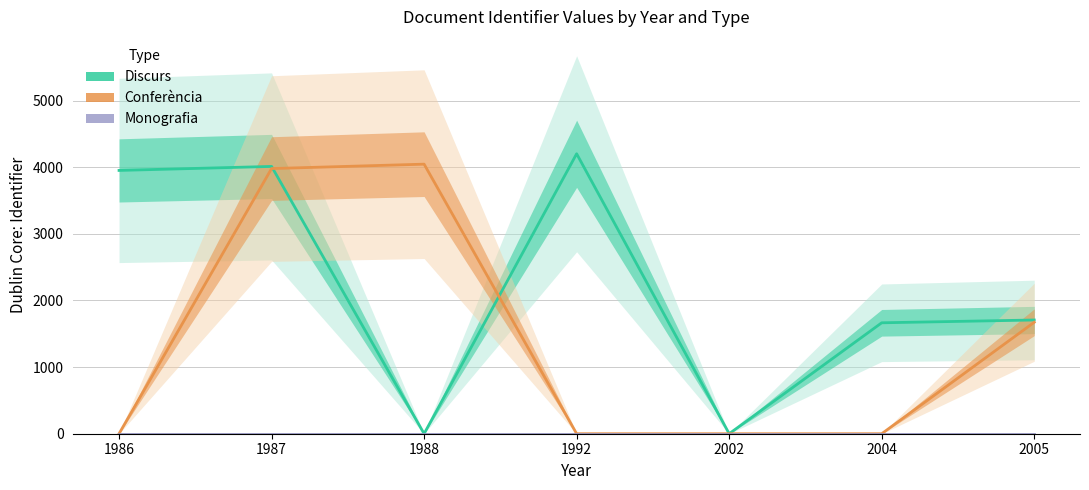

Which series has the widest spread of values?

Discurs